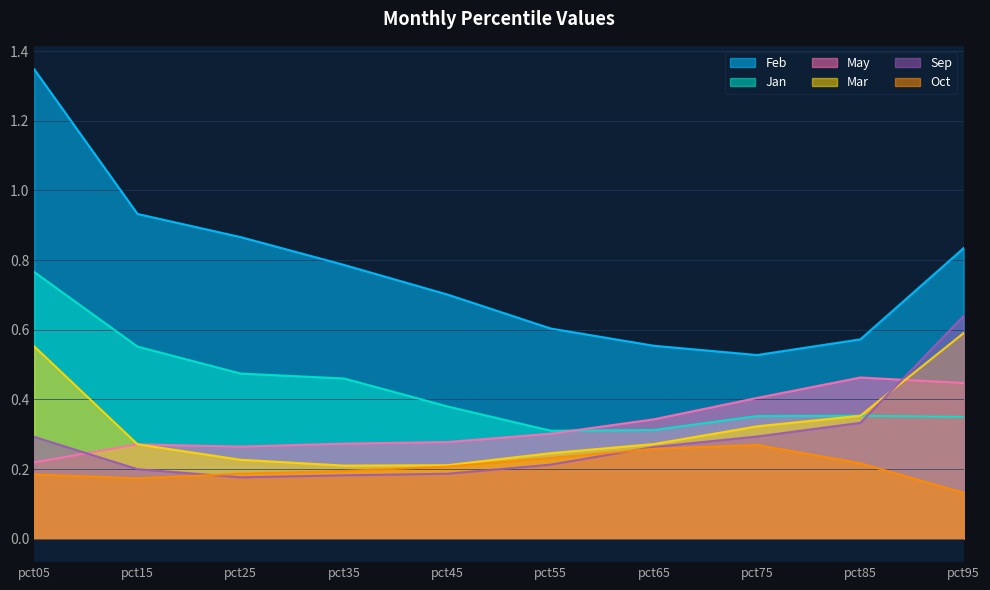

Is it true that Jan equals 0.3 at pct95?

True